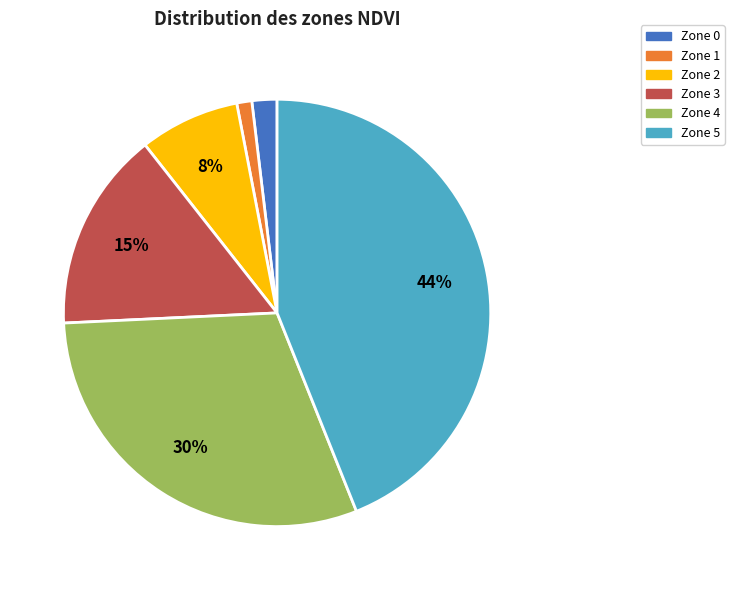

How many slices are in this pie chart?

6